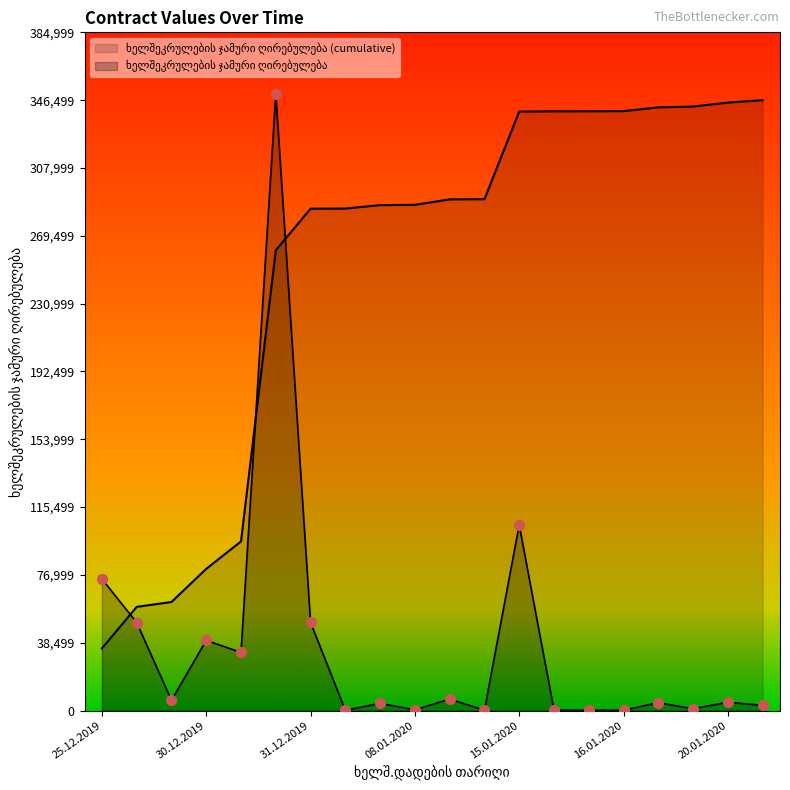

What is the change in value from 17.01.2020 to 20.01.2020?

+230.0